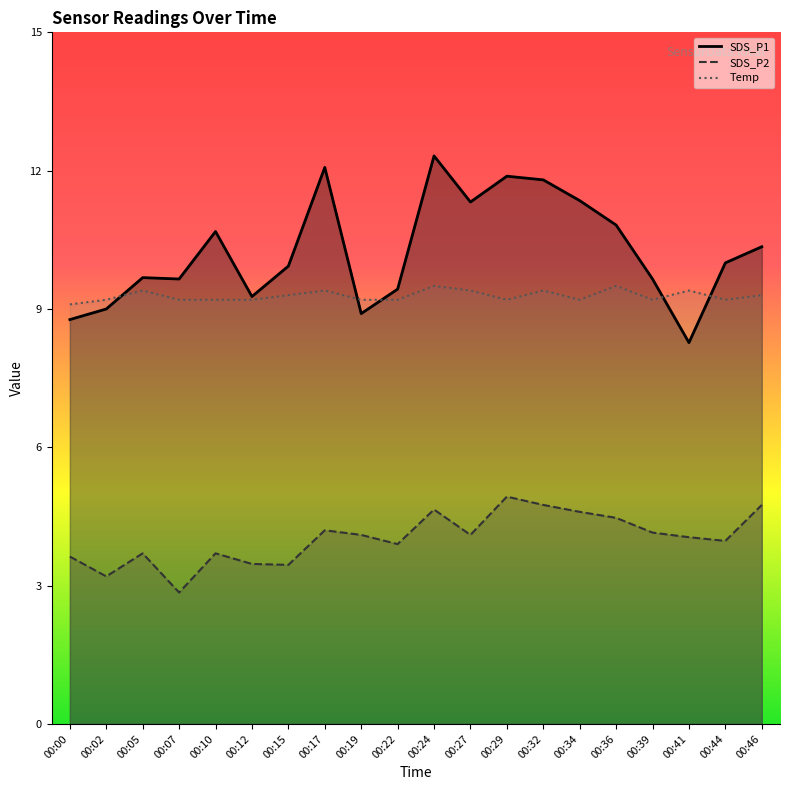

What is the difference between the second highest and minimum values in the SDS_P2 series?

1.9